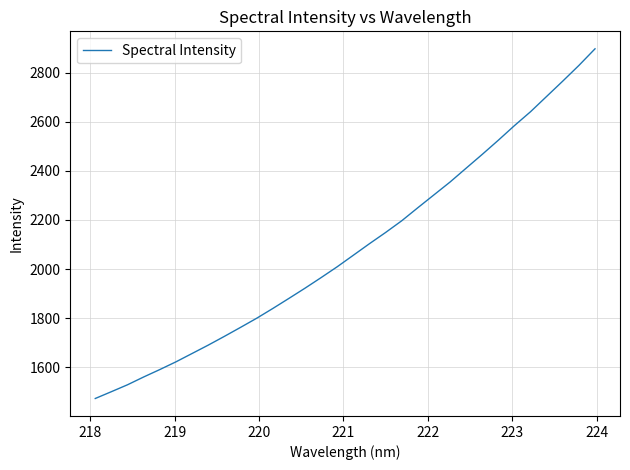

How many lines are shown in the chart?

1